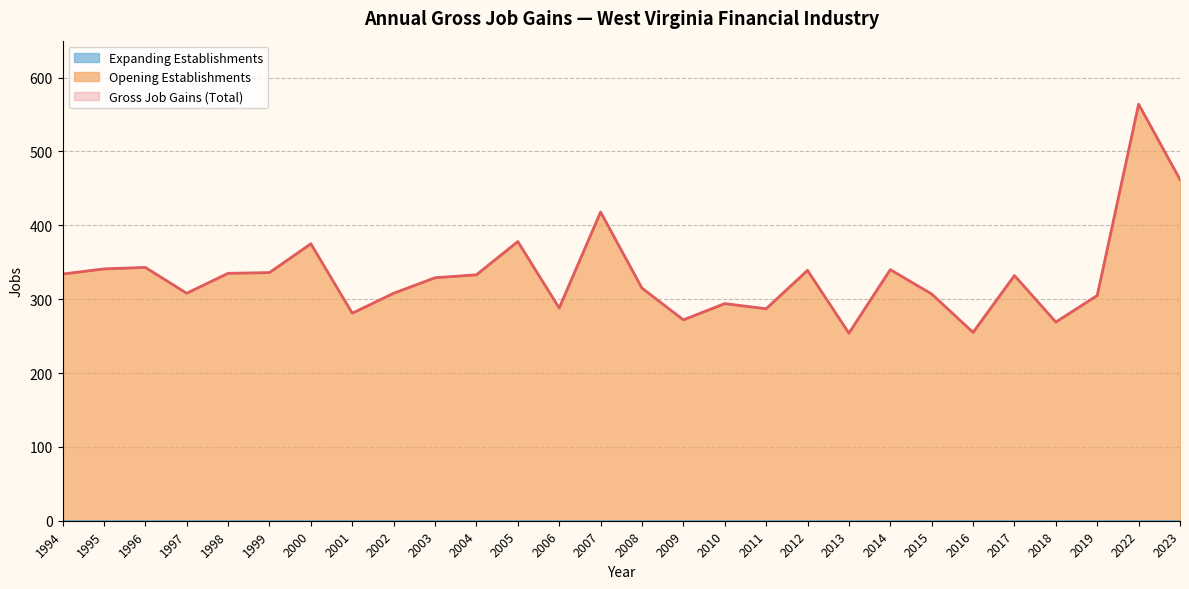

How many lines are shown in the chart?

3